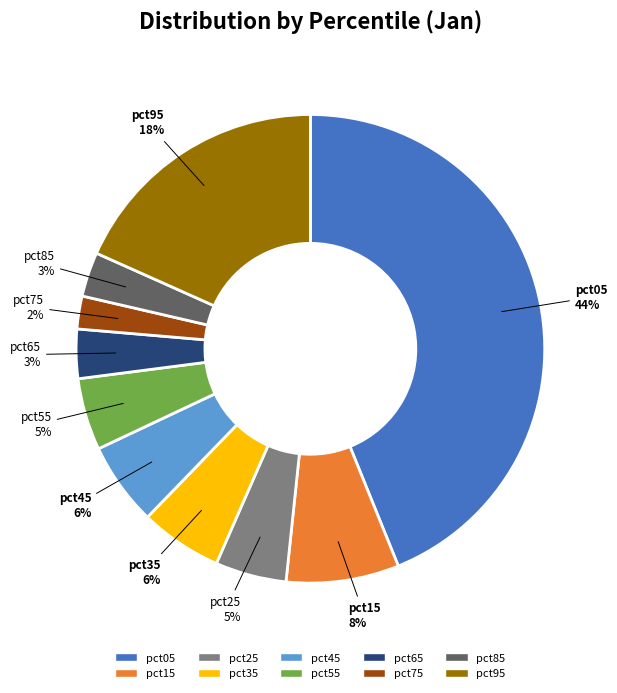

How many slices are in this pie chart?

10